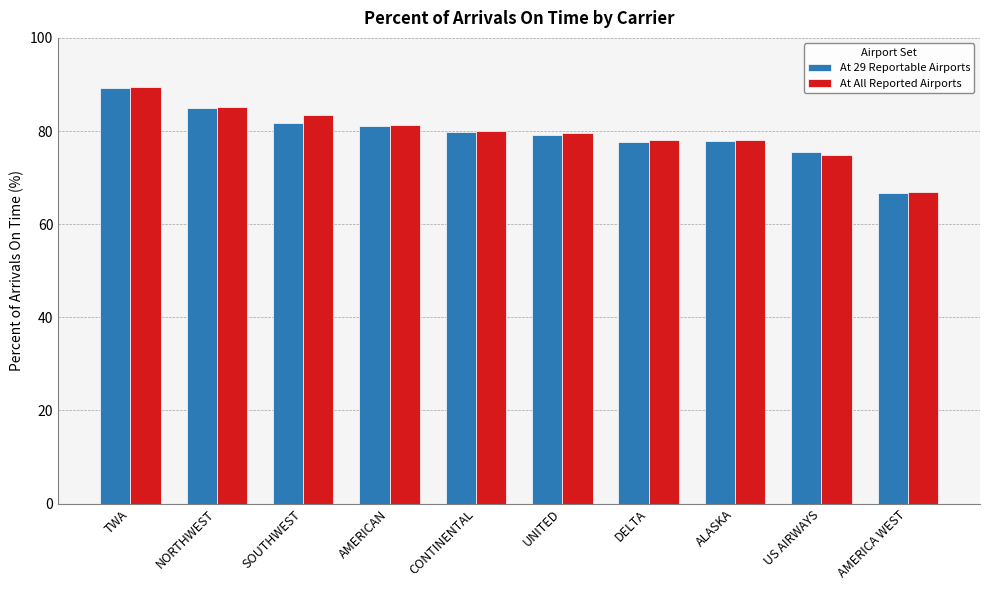

What is the minimum value shown in the chart?

66.6